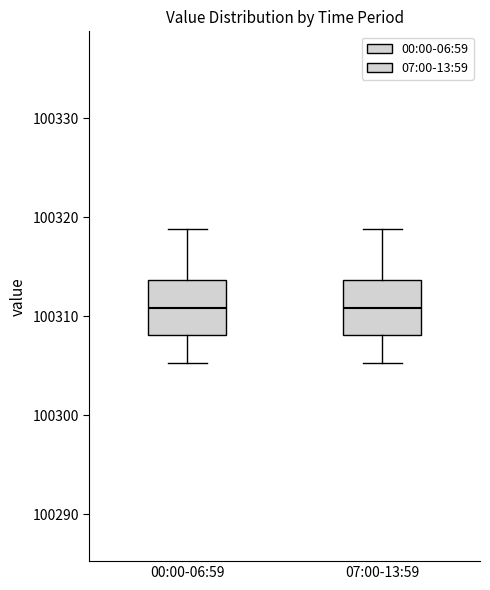

Reading left to right, transcribe this box plot: for each box, give where its median line is, the range the box spans, and where its two whiskers end, as read against the y-axis. The values are not printed on the chart, so give them approximately, as read against the axis.

00:00-06:59: median 100311, box 100308 to 100314, whiskers 100305 to 100319
07:00-13:59: median 100311, box 100308 to 100314, whiskers 100305 to 100319